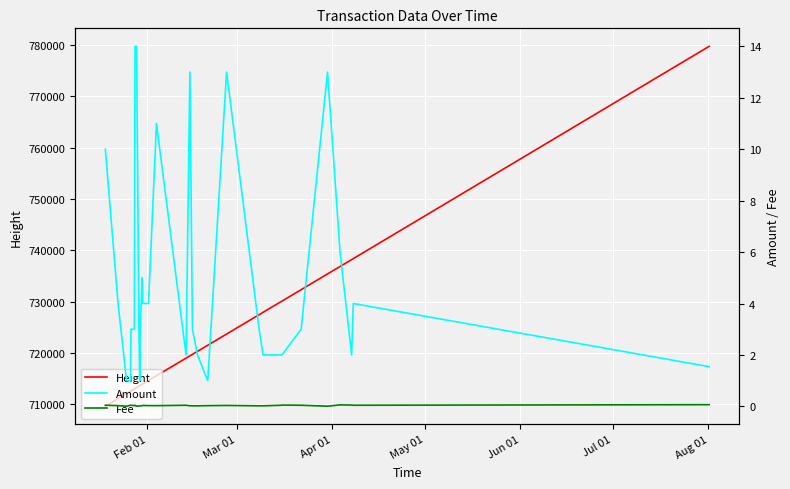

What is the lowest value of the Height series?

709614